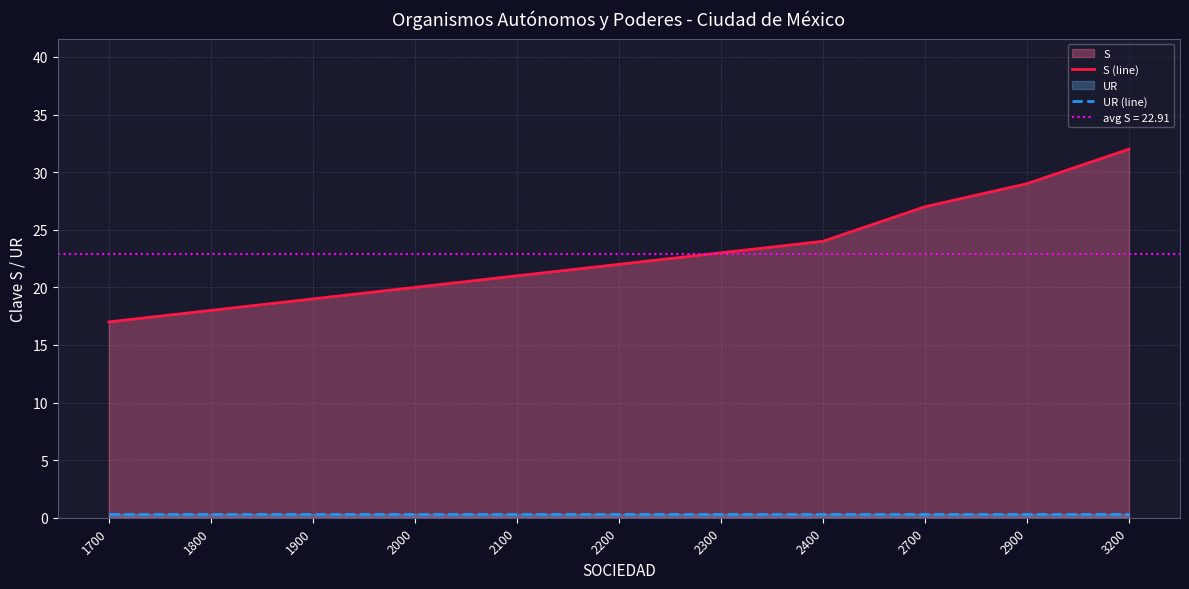

List the series in order of their overall mean, lowest first.

UR (line), S (line)